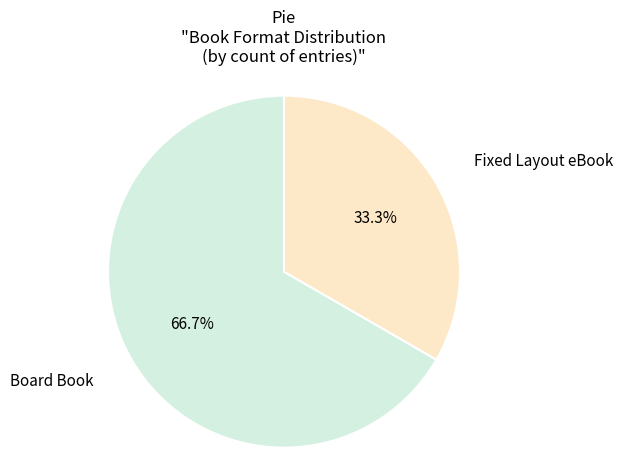

Does any single category account for the majority?

Yes